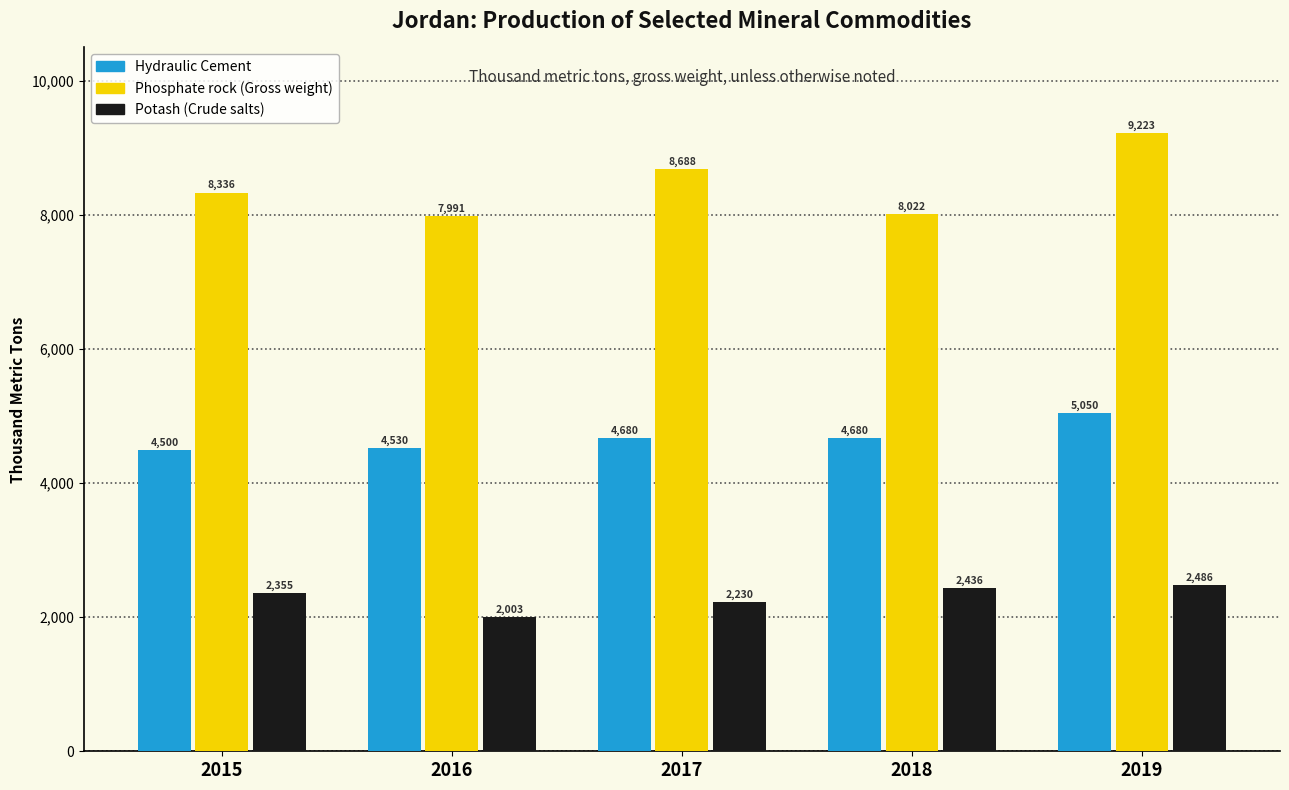

Reading left to right, what are all the values shown in this chart?

Hydraulic Cement: 2015=4500	2016=4530	2017=4680	2018=4680	2019=5050
Phosphate rock (Gross weight): 2015=8336	2016=7991	2017=8688	2018=8022	2019=9223
Potash (Crude salts): 2015=2355	2016=2003	2017=2230	2018=2436	2019=2486